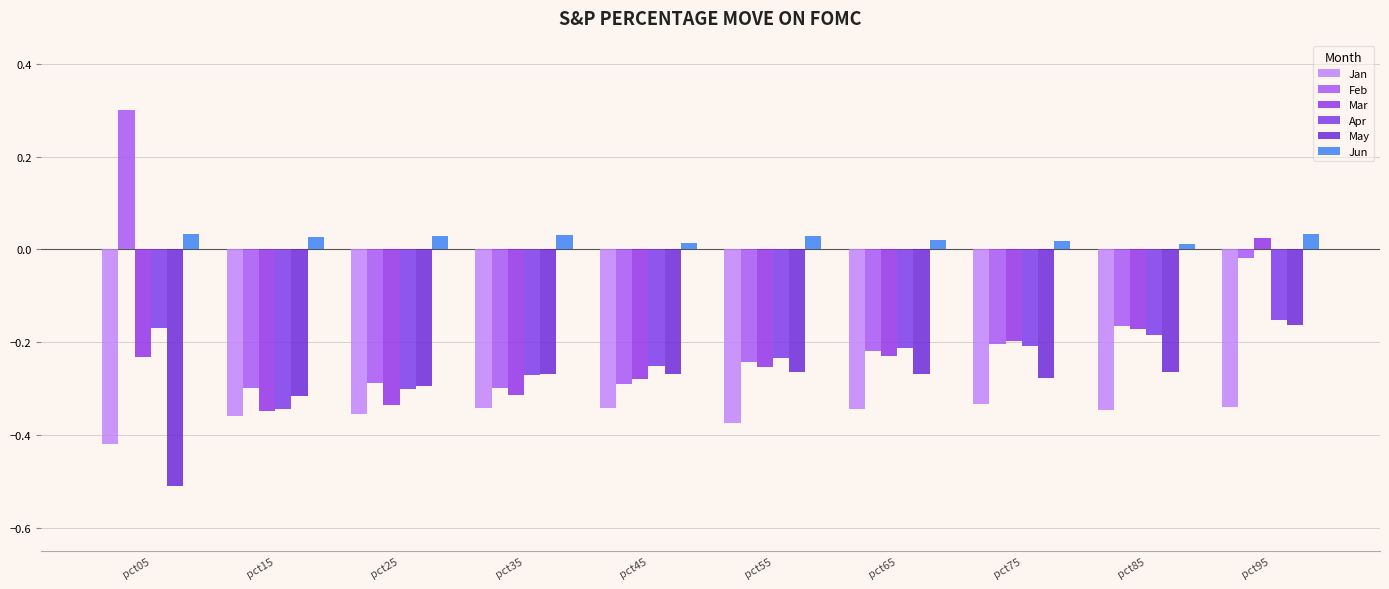

What is the difference between the maximum and minimum values in the Mar series?

0.4